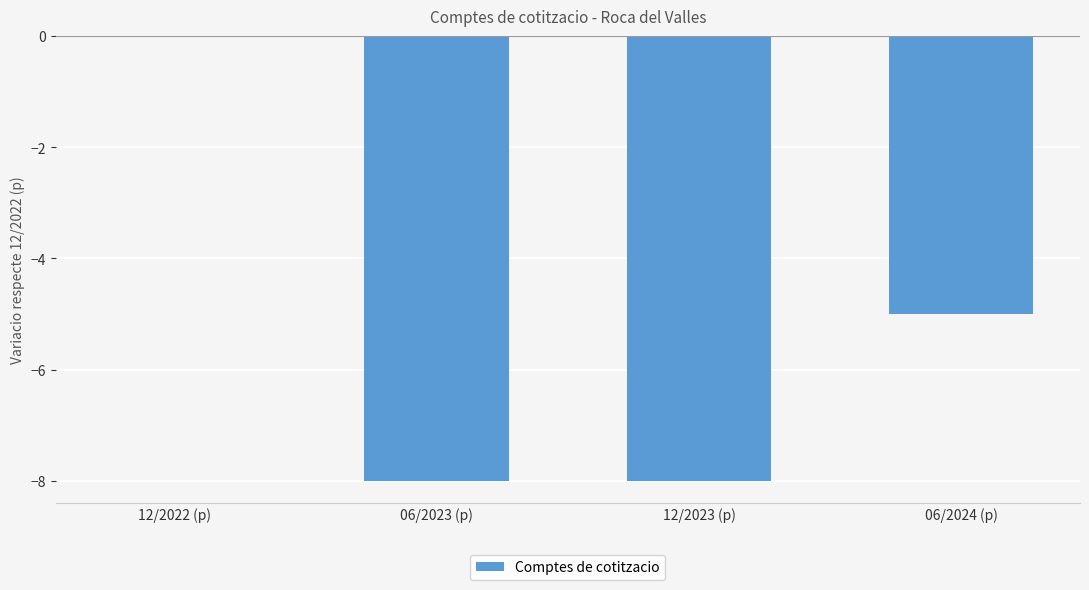

At which category does the chart reach its peak across all series?

12/2022 (p)